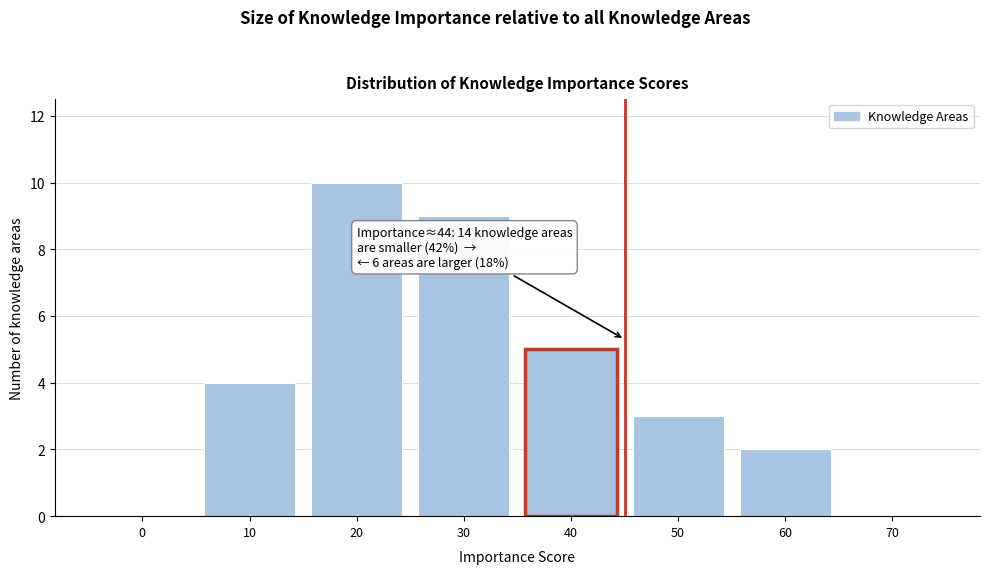

Reading right to left, list all the values displayed in this chart.

70=0	60=2	50=3	40=5	30=9	20=10	10=4	0=0